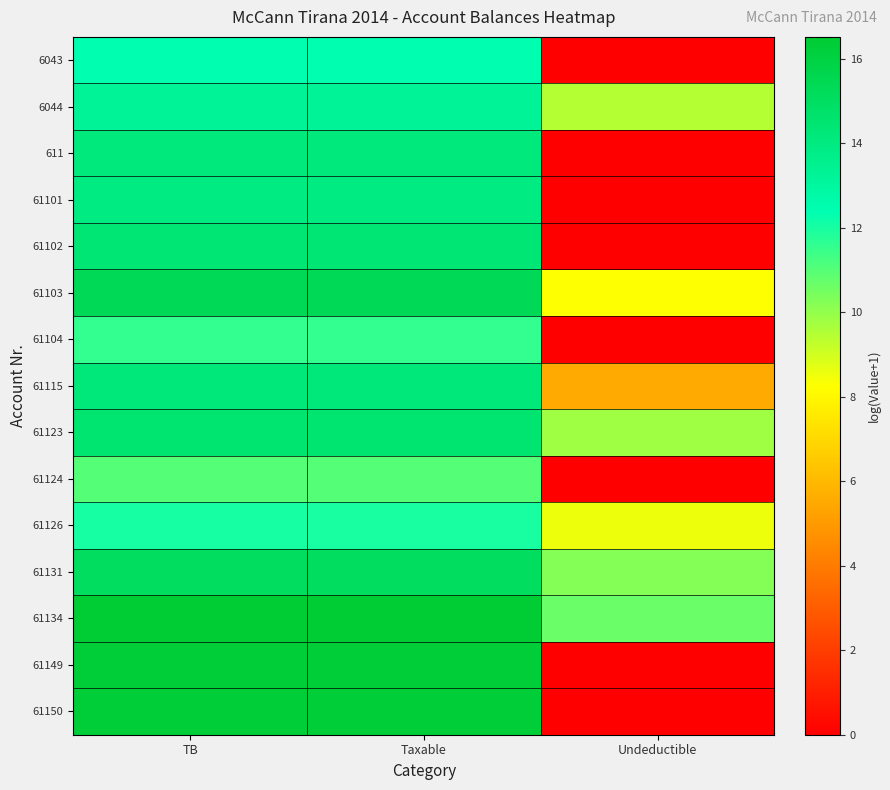

Reading left to right, list all the values displayed in this chart.

6043: TB=12.4	Taxable=12.4	Undeductible=0.0
6044: TB=13.3	Taxable=13.3	Undeductible=9.5
611: TB=14.1	Taxable=14.1	Undeductible=0.0
61101: TB=14.0	Taxable=14.0	Undeductible=0.0
61102: TB=14.4	Taxable=14.4	Undeductible=0.0
61103: TB=15.4	Taxable=15.4	Undeductible=8.3
61104: TB=11.6	Taxable=11.6	Undeductible=0.0
61115: TB=14.2	Taxable=14.2	Undeductible=5.5
61123: TB=14.5	Taxable=14.5	Undeductible=9.8
61124: TB=11.0	Taxable=11.0	Undeductible=0.0
61126: TB=12.0	Taxable=12.0	Undeductible=8.5
61131: TB=15.1	Taxable=15.1	Undeductible=10.2
61134: TB=16.5	Taxable=16.5	Undeductible=10.7
61149: TB=16.3	Taxable=16.3	Undeductible=0.0
61150: TB=16.3	Taxable=16.3	Undeductible=0.0